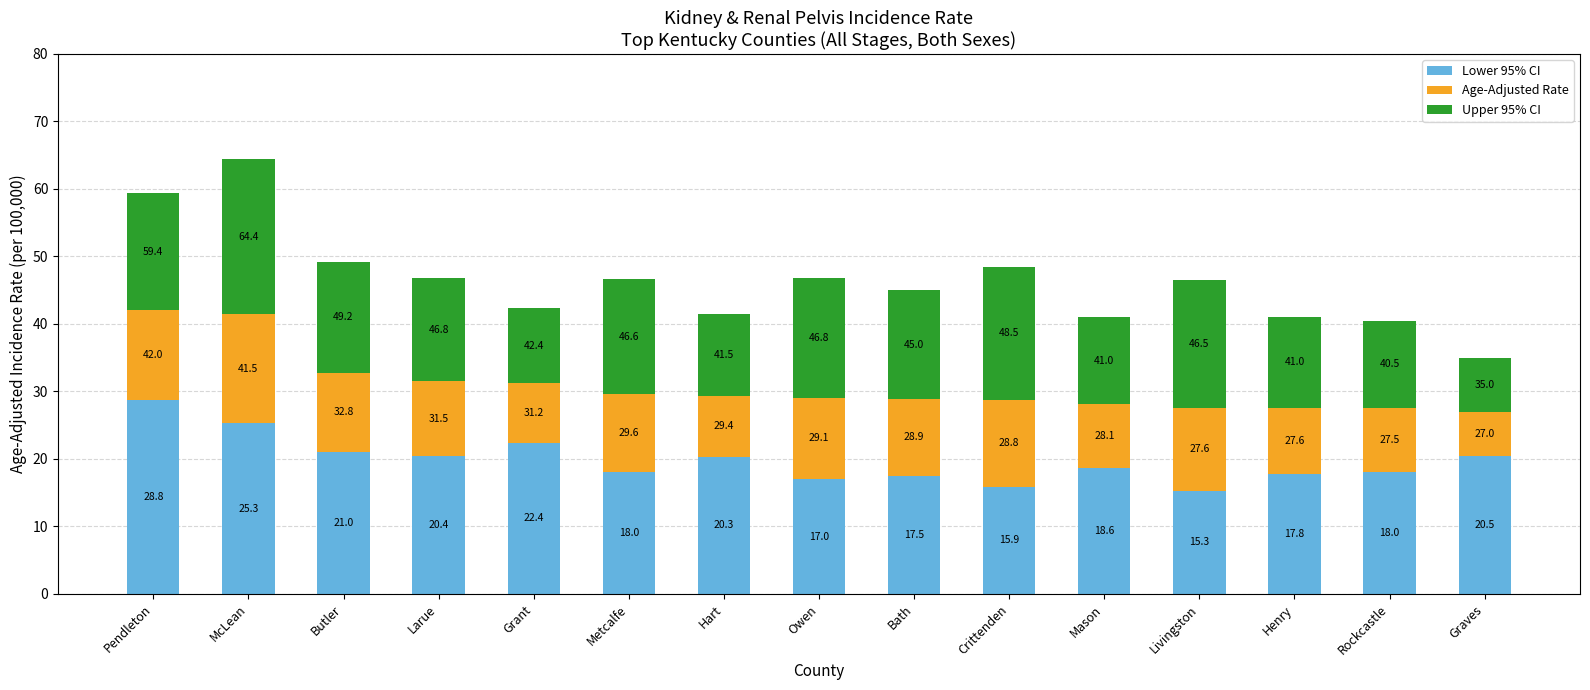

Are the bars horizontal?

No